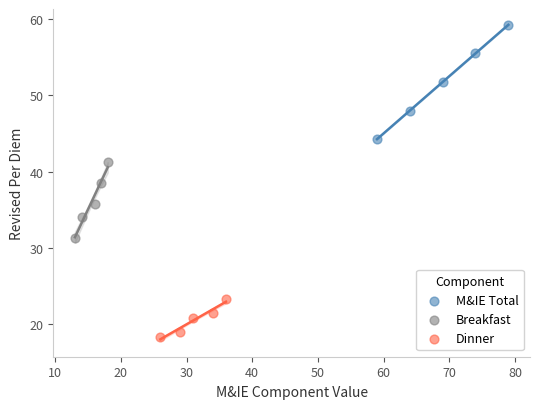

Which series reaches the maximum Y coordinate?

M&IE Total